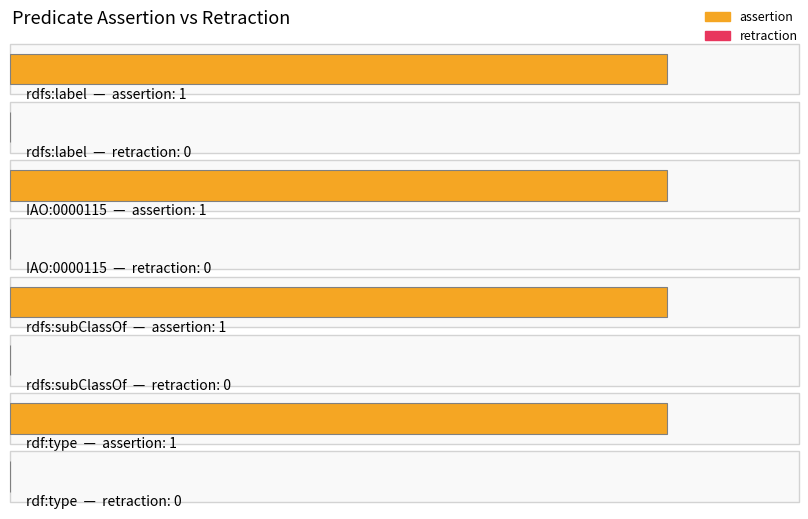

The value of retraction at IAO:0000115 is 0. True or false?

True